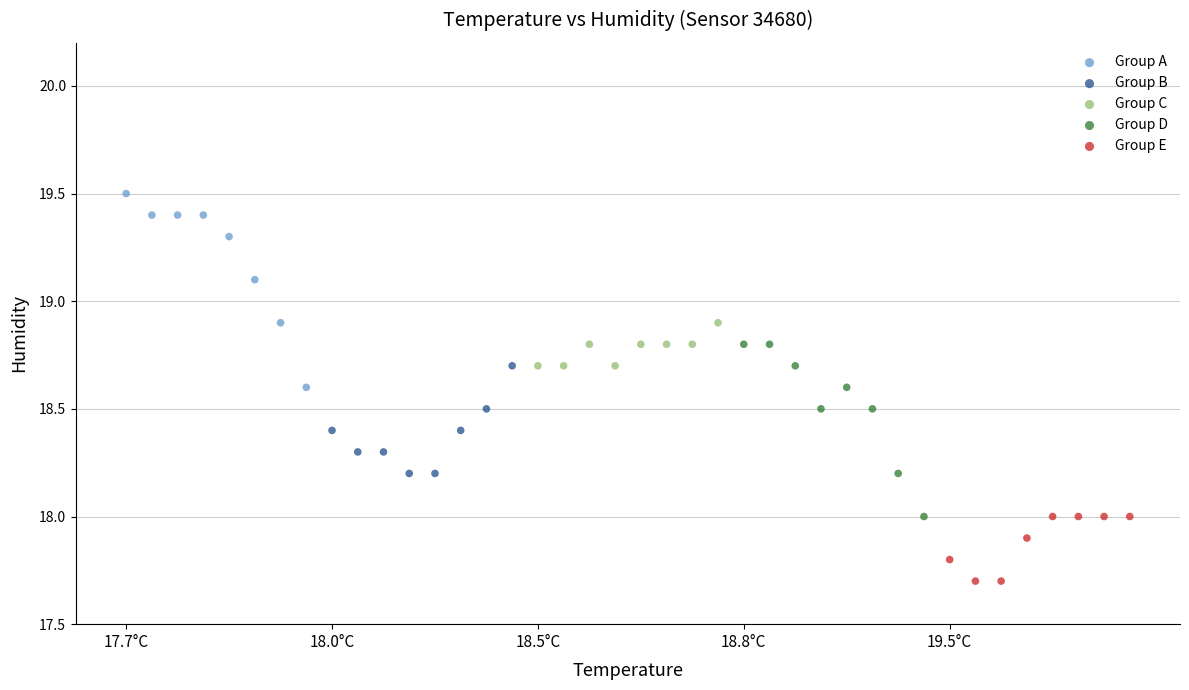

Which series reaches the minimum Y coordinate?

Group E